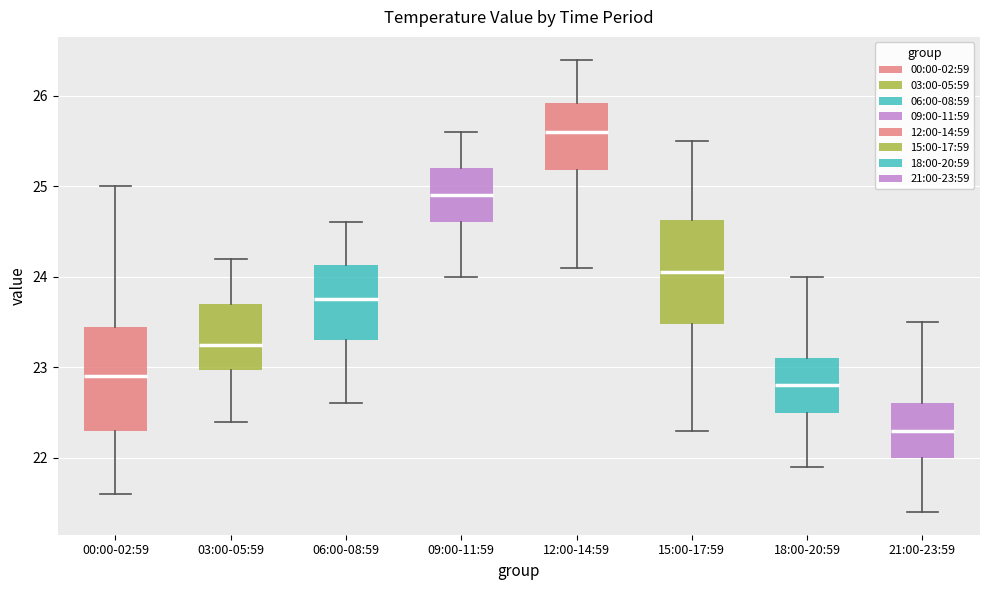

Reading left to right, transcribe this box plot: for each box, give where its median line is, the range the box spans, and where its two whiskers end, as read against the y-axis. The values are not printed on the chart, so give them approximately, as read against the axis.

00:00-02:59: median 22.9, box 22.3 to 23.5, whiskers 21.6 to 25.0
03:00-05:59: median 23.3, box 23.0 to 23.7, whiskers 22.4 to 24.2
06:00-08:59: median 23.8, box 23.3 to 24.1, whiskers 22.6 to 24.6
09:00-11:59: median 24.9, box 24.6 to 25.2, whiskers 24.0 to 25.6
12:00-14:59: median 25.6, box 25.2 to 25.9, whiskers 24.1 to 26.4
15:00-17:59: median 24.1, box 23.5 to 24.6, whiskers 22.3 to 25.5
18:00-20:59: median 22.8, box 22.5 to 23.1, whiskers 21.9 to 24.0
21:00-23:59: median 22.3, box 22.0 to 22.6, whiskers 21.4 to 23.5